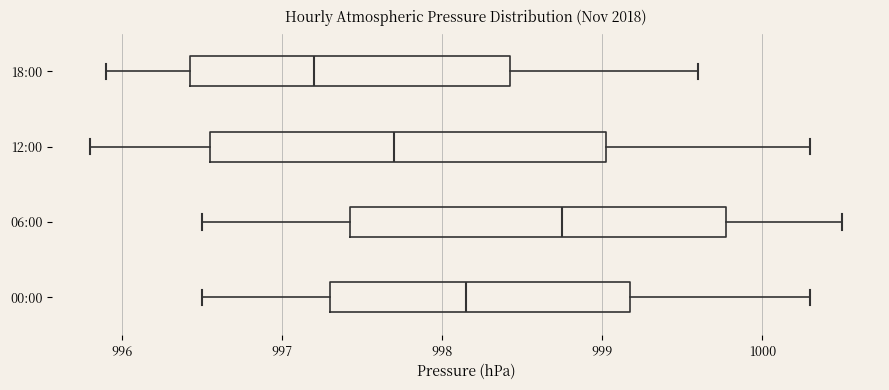

Which box has the furthest to the left median line?

18:00